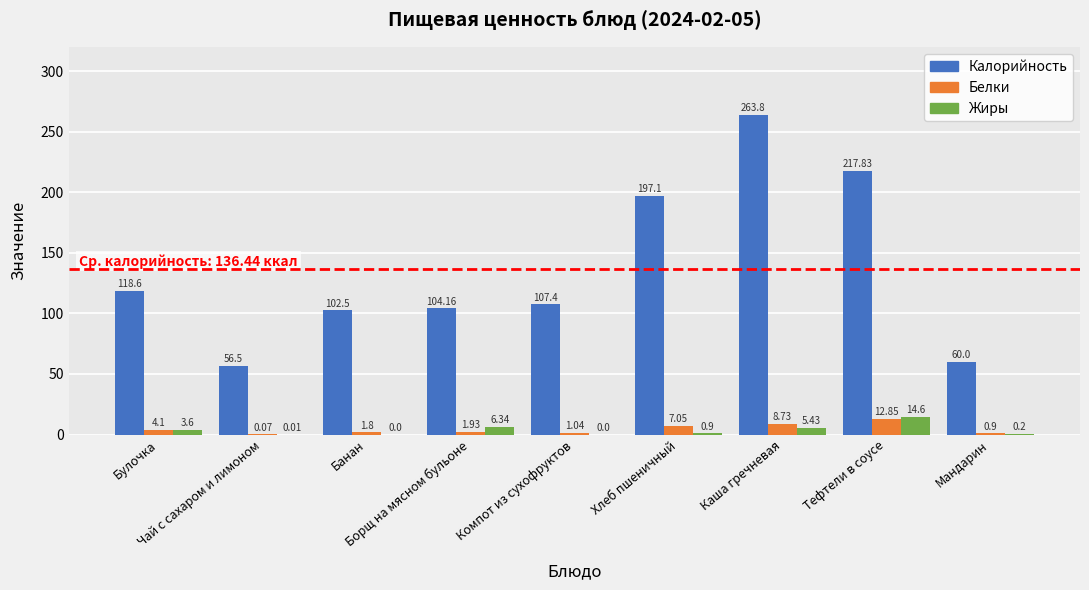

Between Чай с сахаром и лимоном and Тефтели в соусе, which series saw the biggest shift?

Калорийность